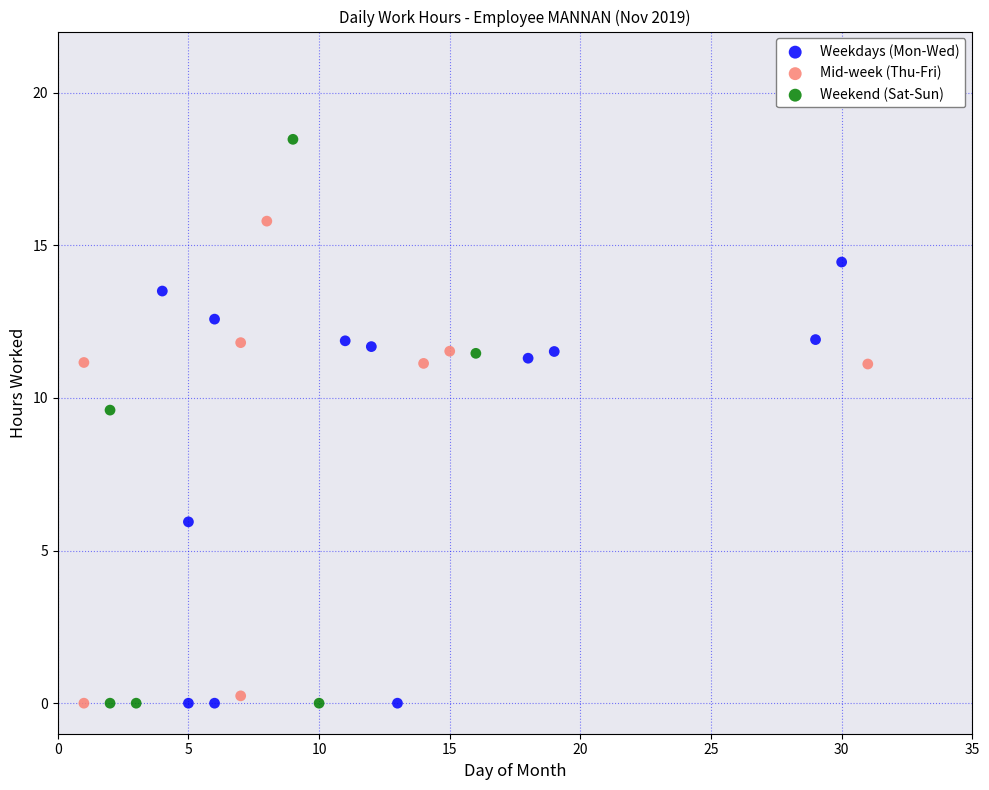

Which series reaches the maximum Y coordinate?

Weekend (Sat-Sun)